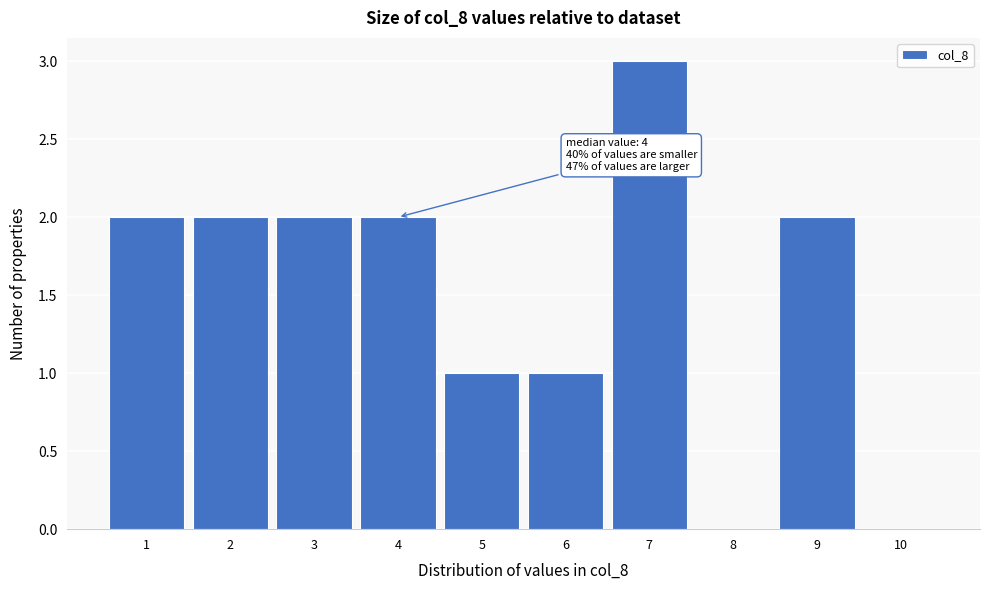

Which range on the x-axis has the tallest bar?

6.5 to 7.5